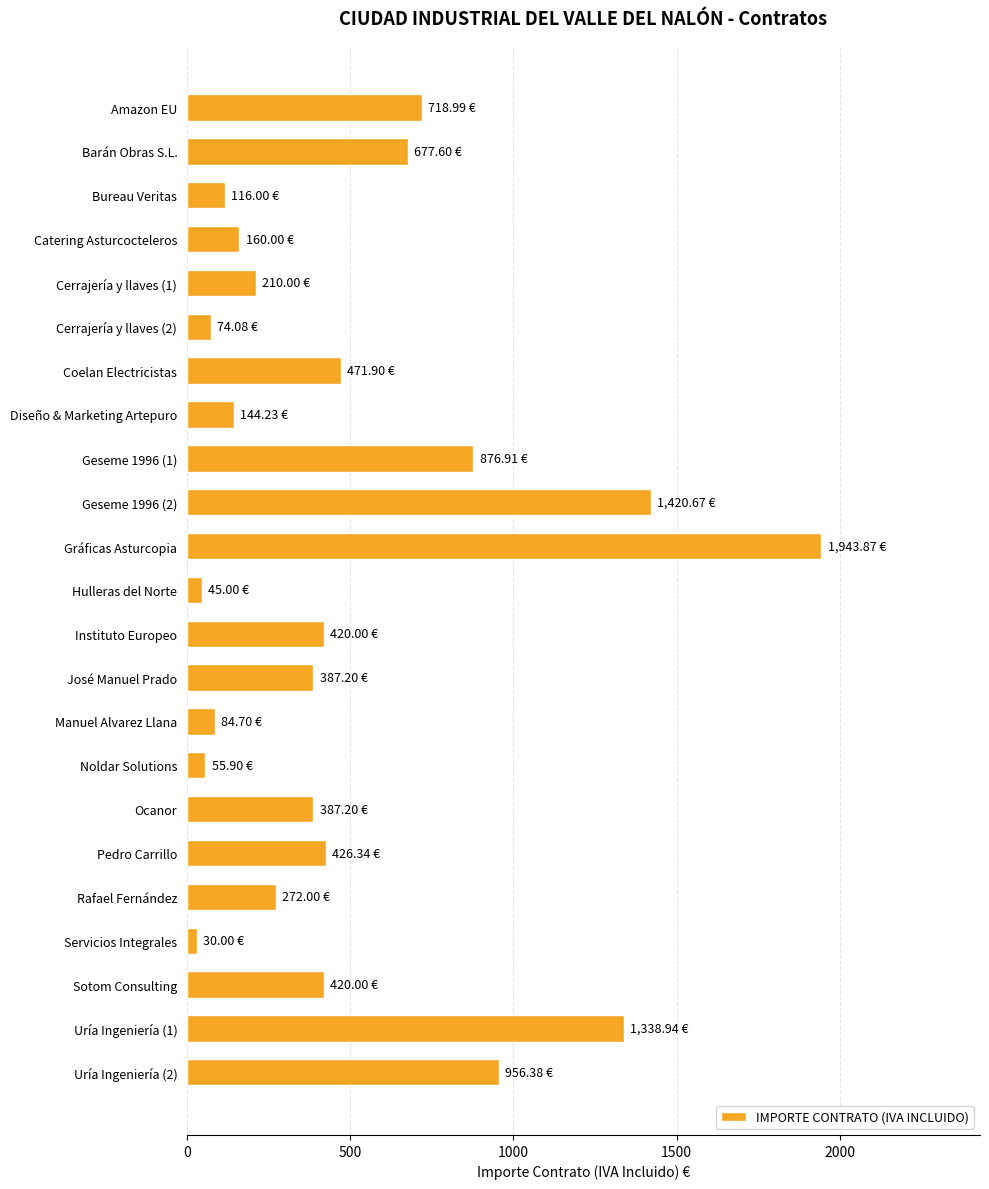

What is the label of the 1st bar from the top?

Amazon EU